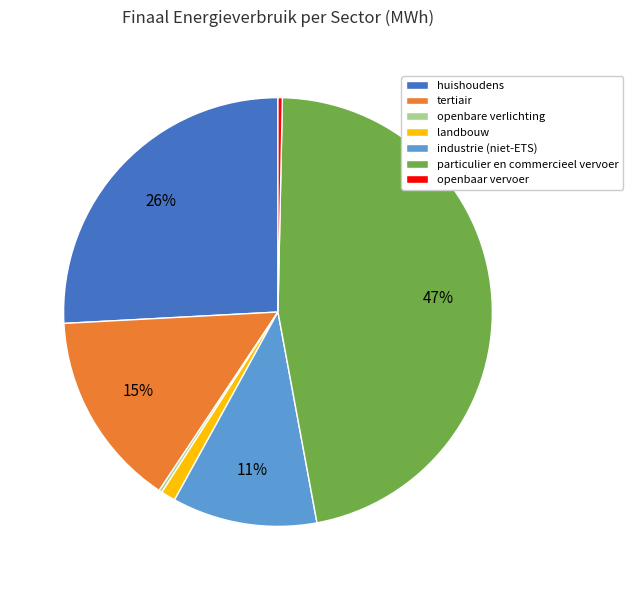

True or false: openbaar vervoer accounts for 0% of the total.

True